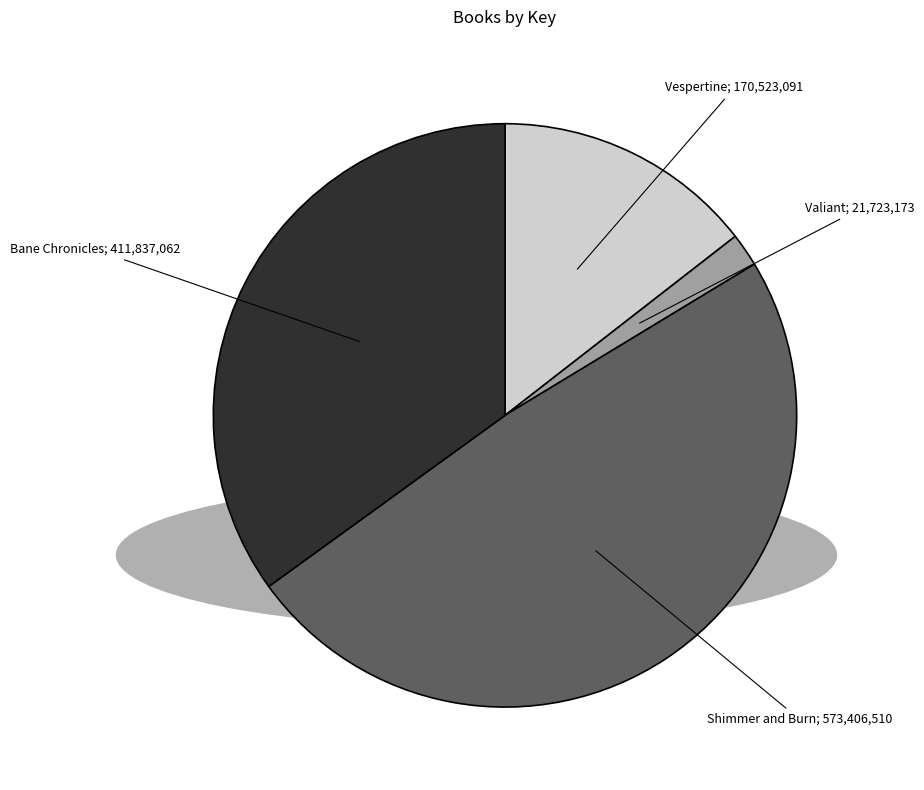

Is there any slice that represents more than half of the pie?

No